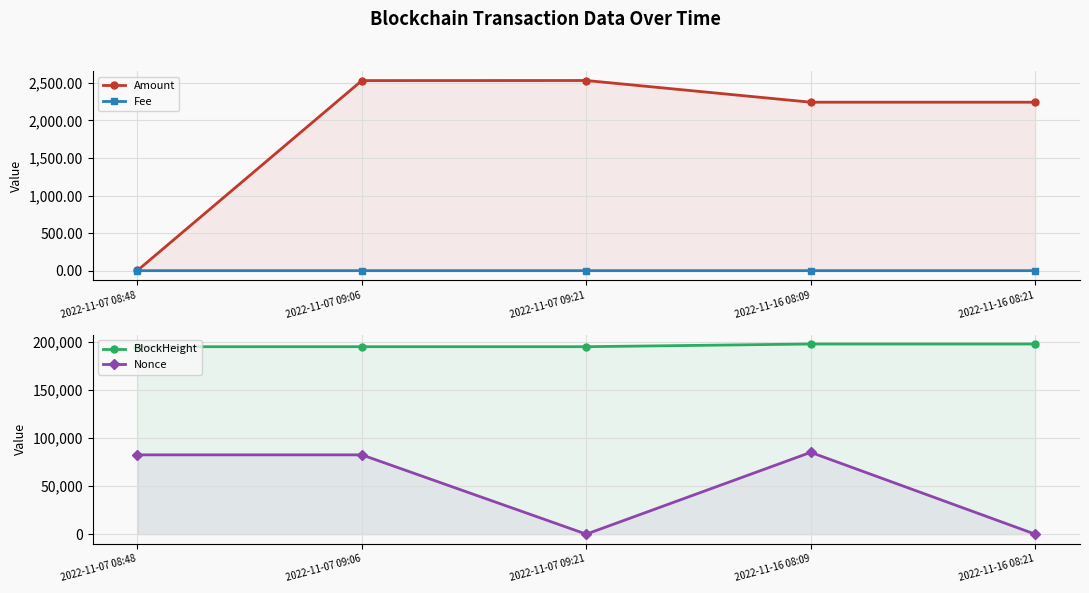

At which category is the sum across all series the highest?

2022-11-16 08:09